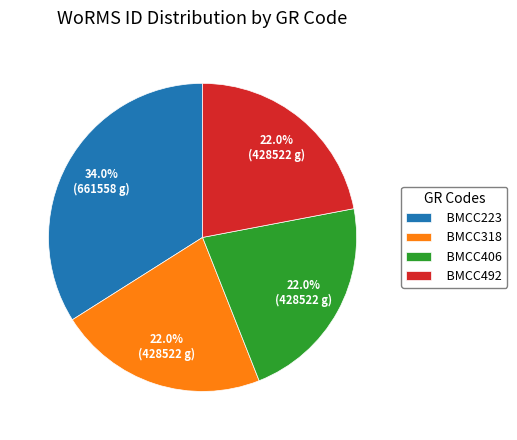

What portion of the pie excludes BMCC406?

78.0%